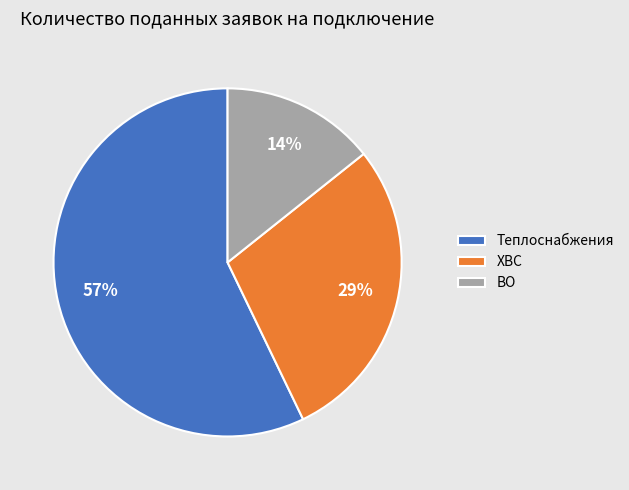

Is the sum of Теплоснабжения and ВО greater than half?

Yes